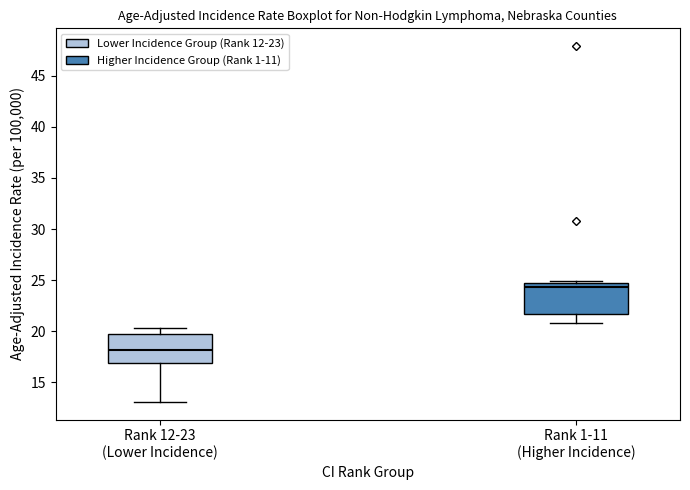

Which box has the lowest median line?

Rank 12-23 (Lower Incidence)